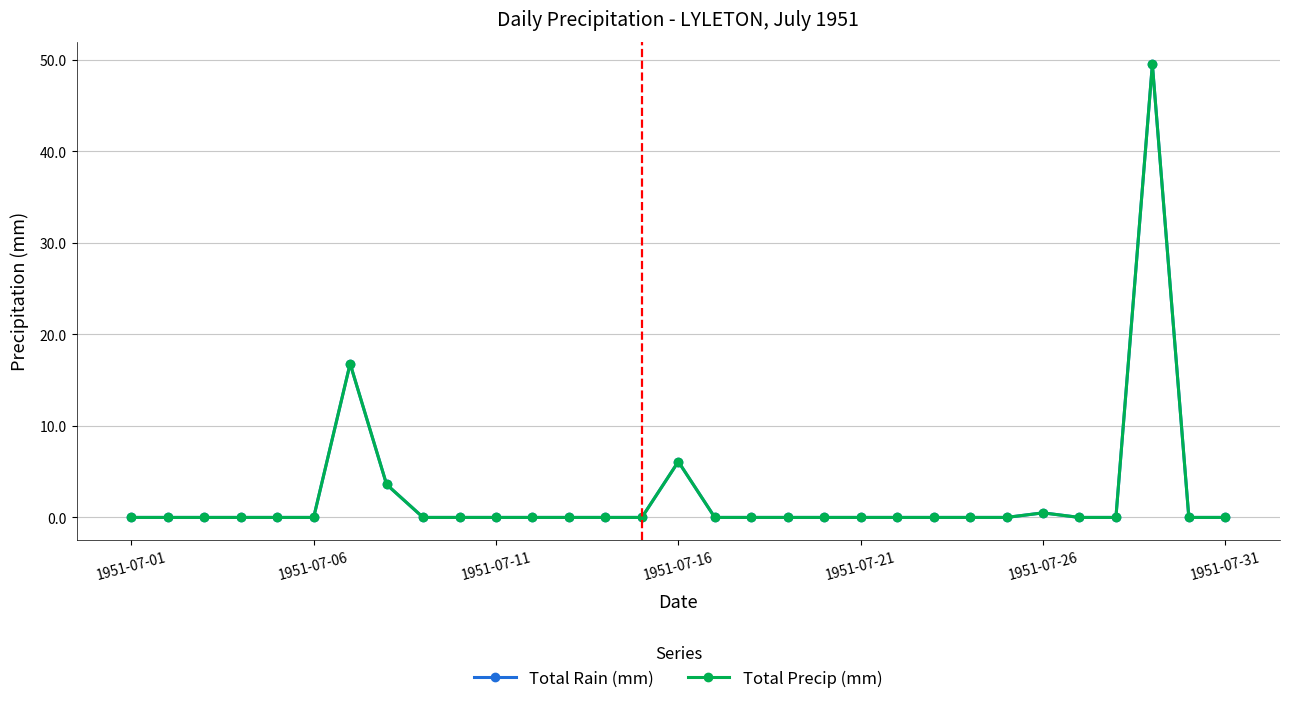

True or false: Total Precip (mm) and Total Rain (mm) cross at least once.

False